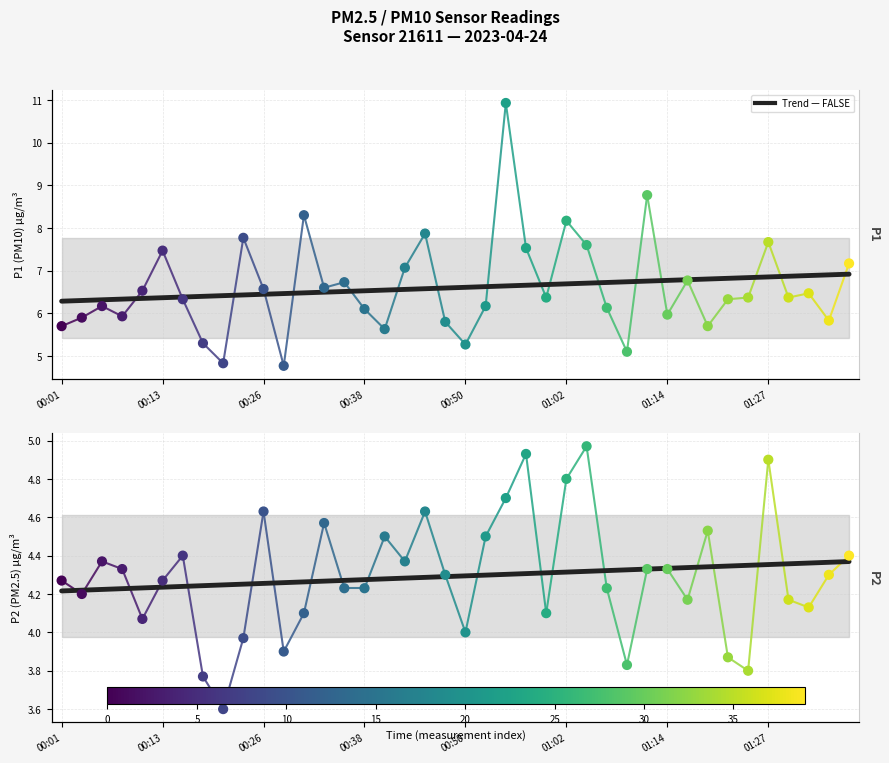

Is the value of P1 at 22 greater than the value of Trend (FALSE) at 12?

Yes